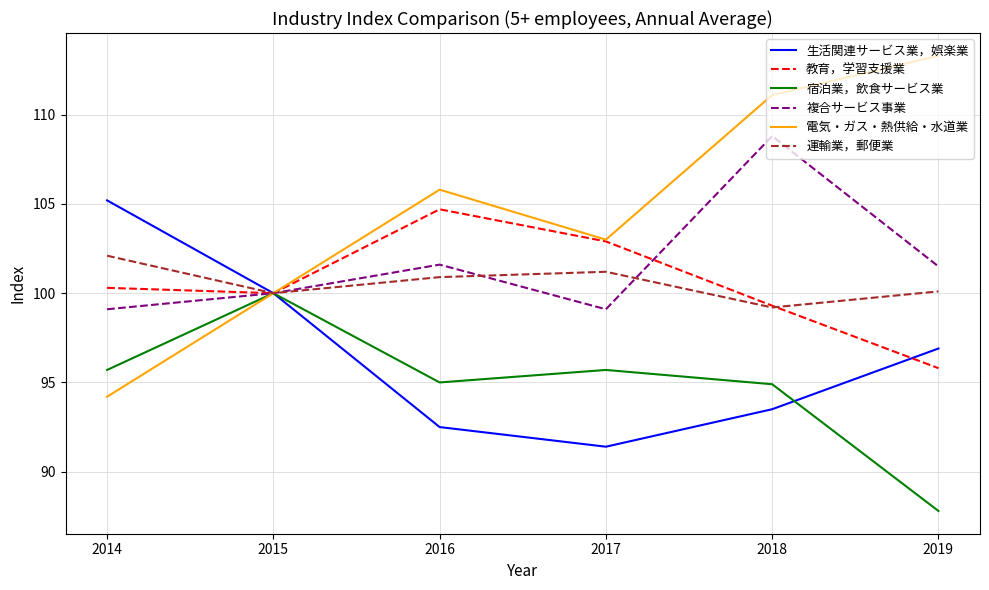

Which category has the lowest value across all series?

2019